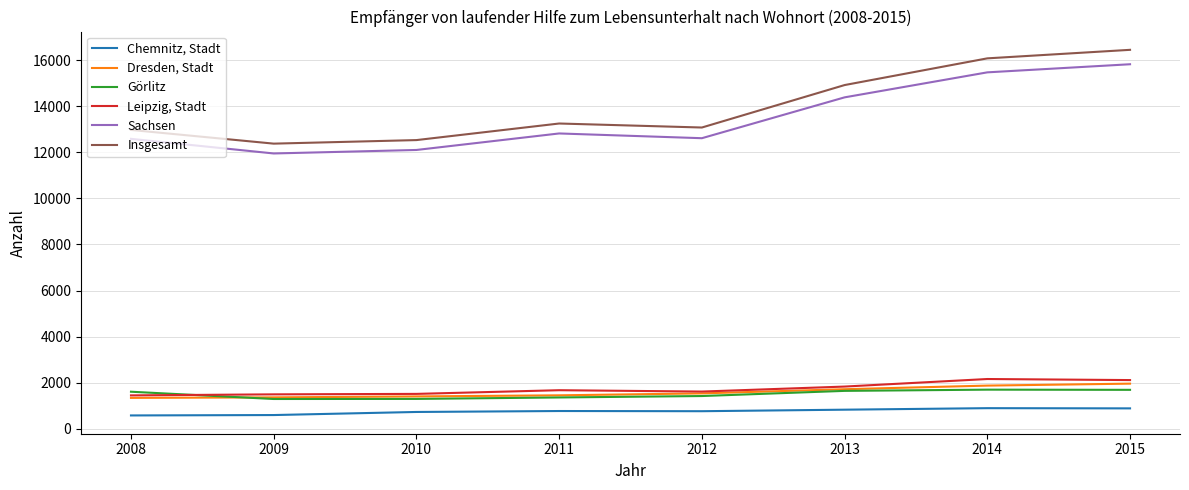

Rank the series at 2011 from lowest to highest value.

Chemnitz, Stadt, Görlitz, Dresden, Stadt, Leipzig, Stadt, Sachsen, Insgesamt